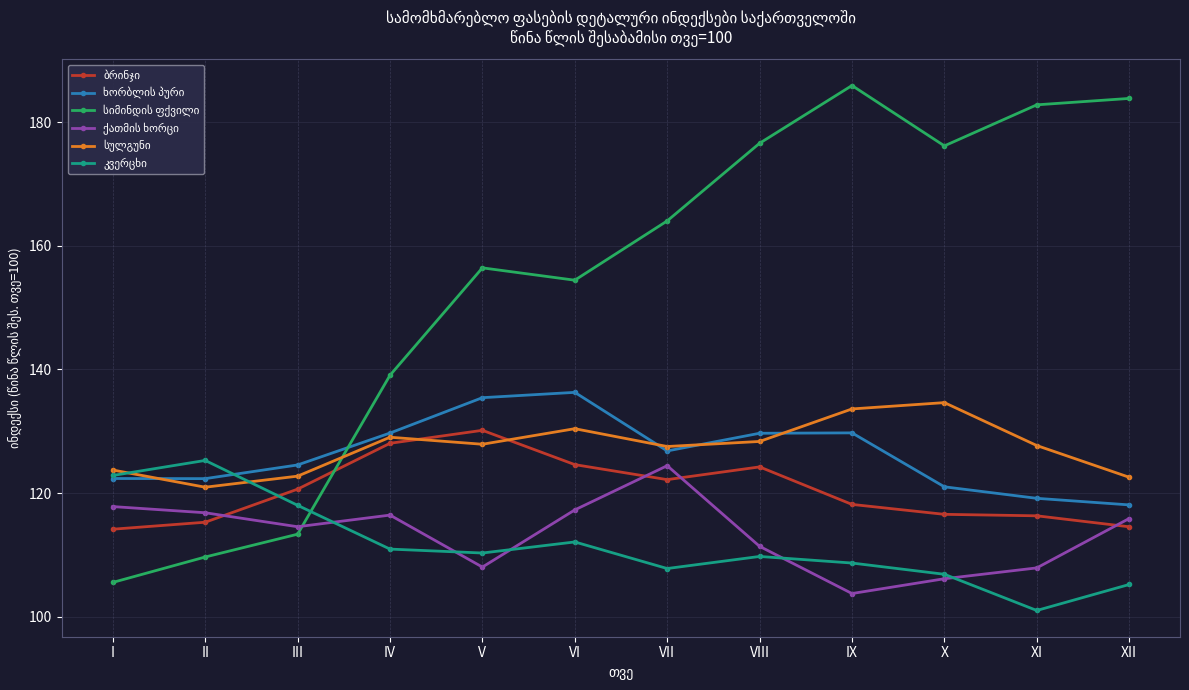

What is the difference between the highest and lowest values at I?

18.2